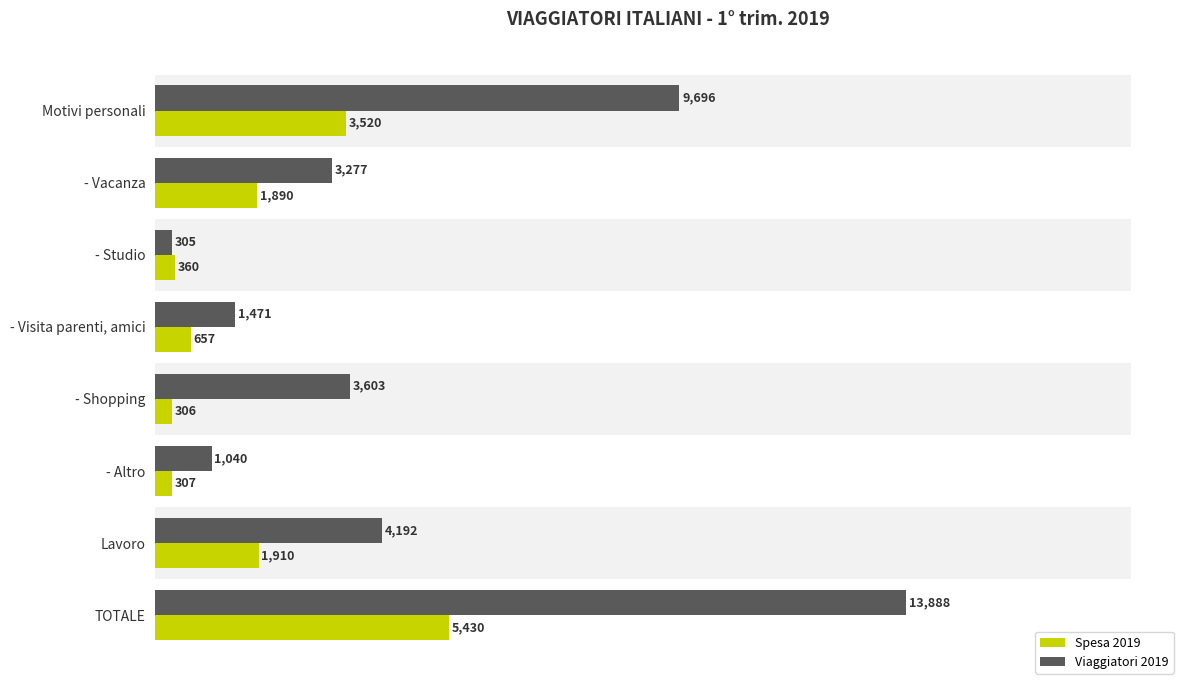

At how many categories does at least one series exceed 8392?

2